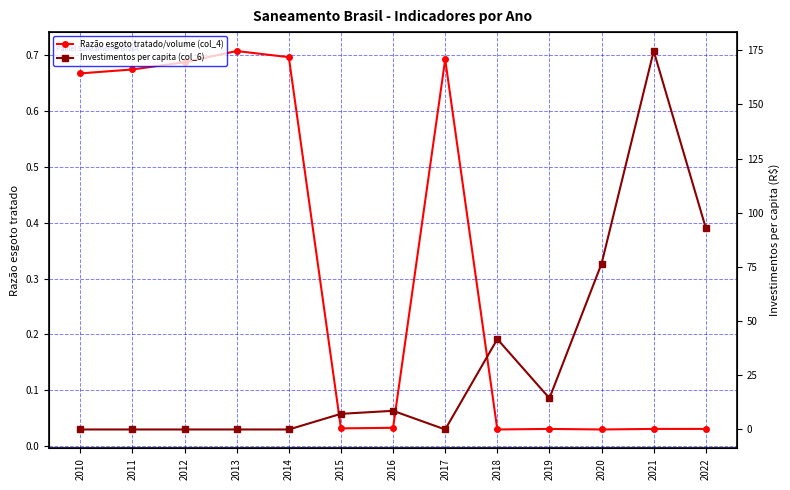

How many data points in Investimentos per capita (col_6) are less than 7?

6